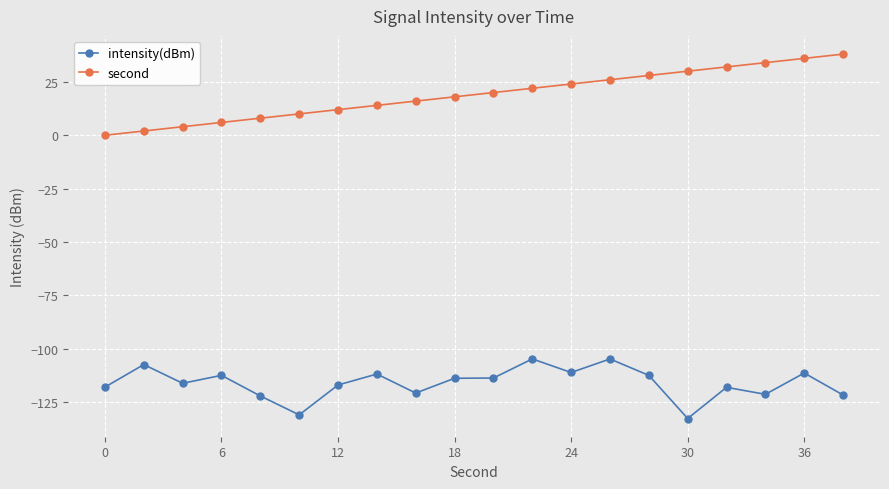

True or false: intensity(dBm) and second intersect in this chart.

False